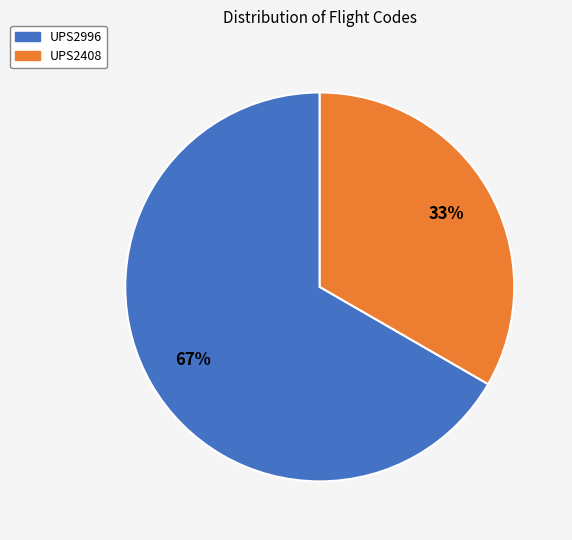

True or false: UPS2996 accounts for 67% of the total.

True